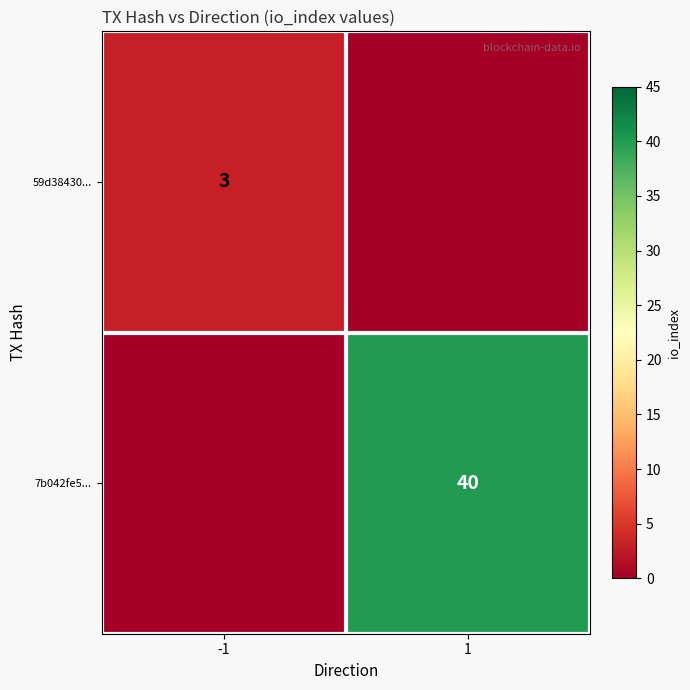

True or false: 7b042fe5... has a value of 40 at 1.

True